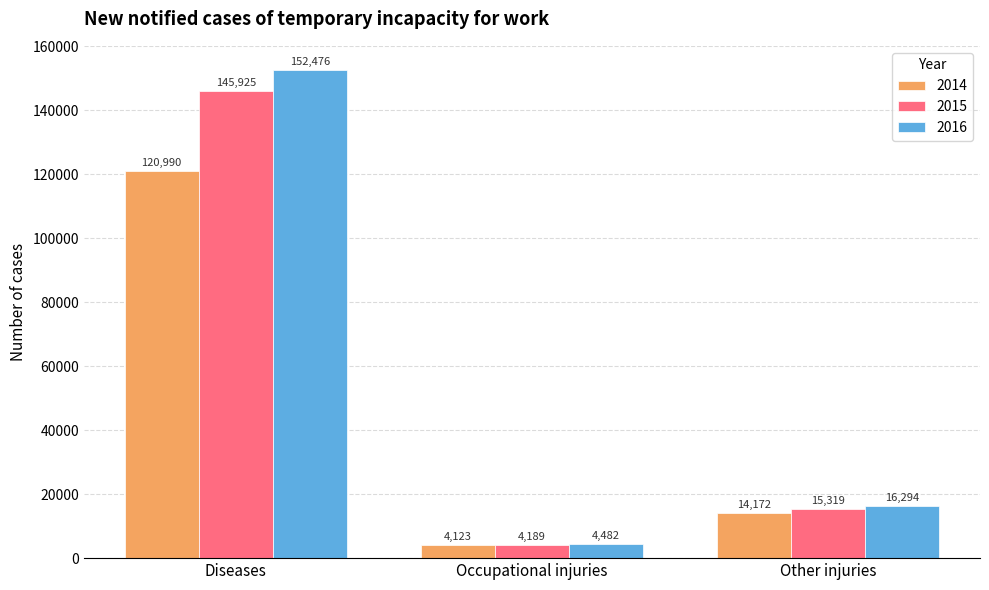

True or false: 2014 has a value of 4123 at Occupational injuries.

True